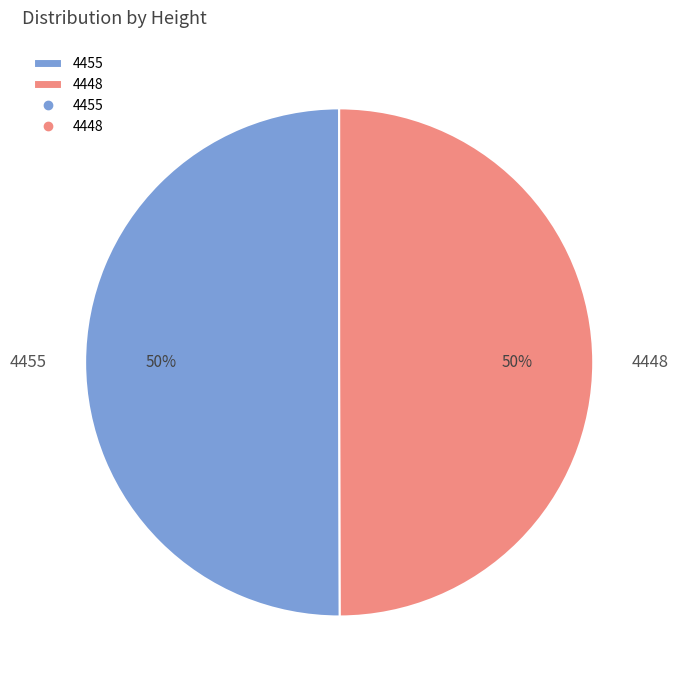

How many slices are in this pie chart?

2